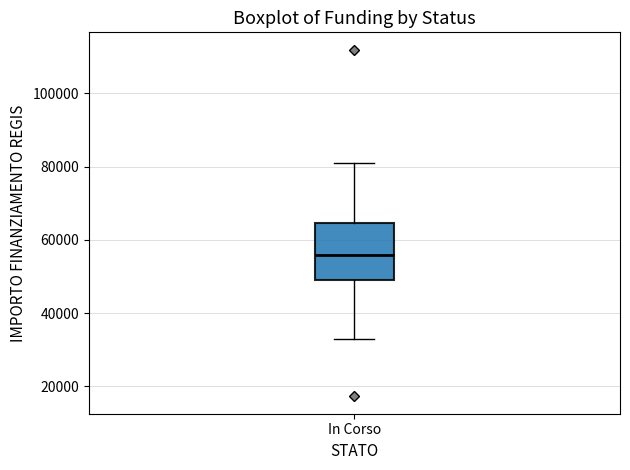

Where is the upper edge of the box for In Corso on the y-axis? The values are not printed on the chart, so give them approximately, as read against the axis.

64000